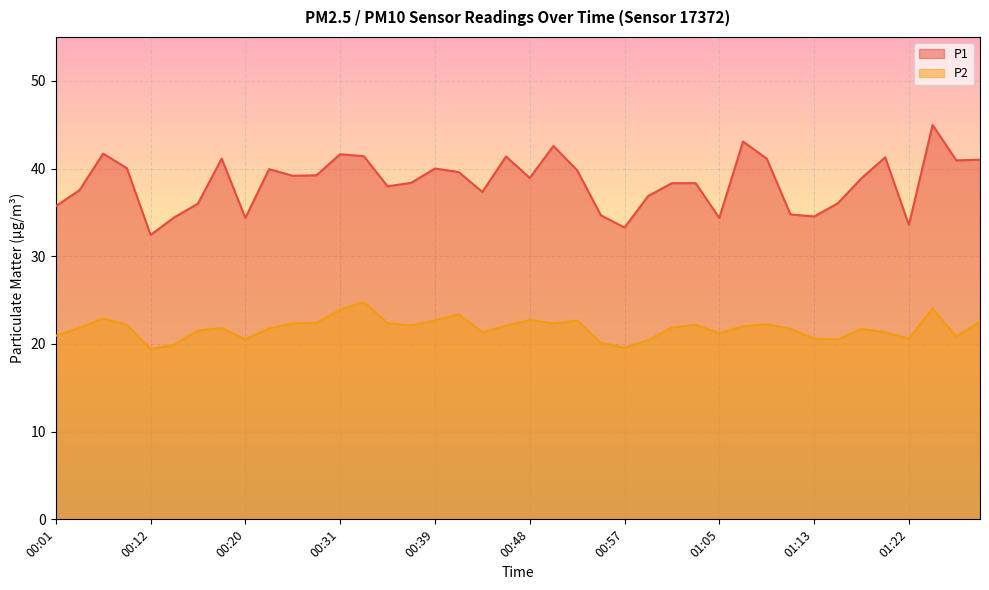

Which category has the lowest value in the P1 series?

00:12